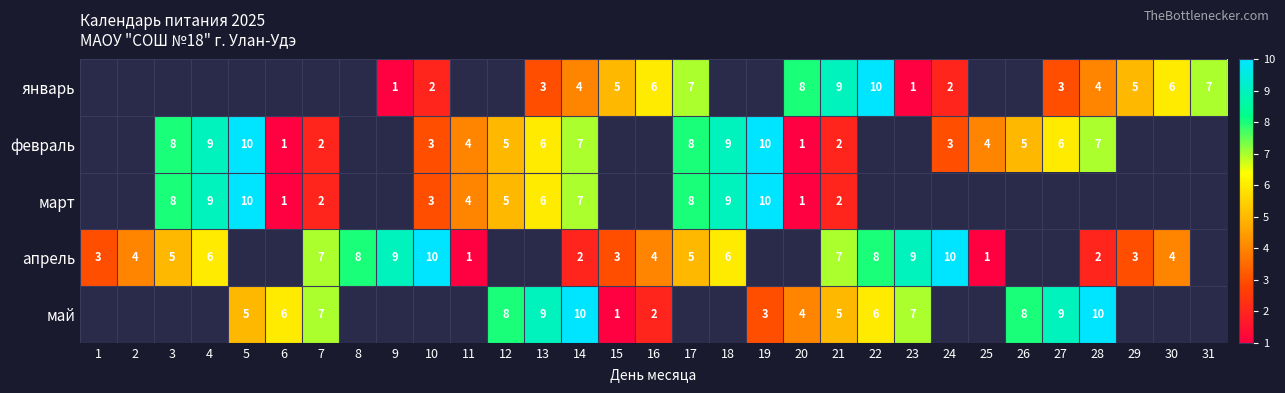

The март series shows 9 at 14. True or false?

False